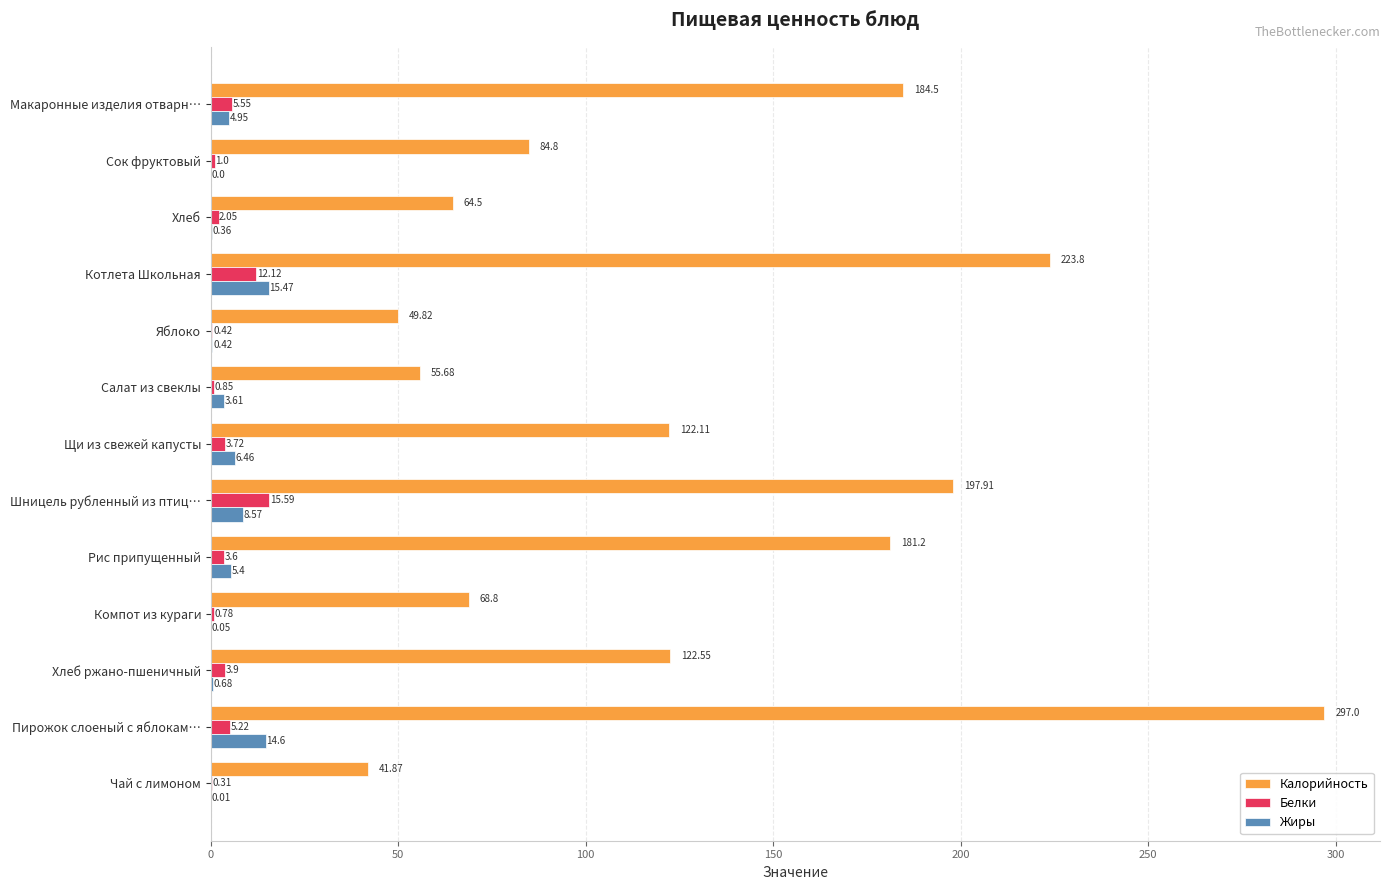

How many values in the Калорийность series exceed 122?

7